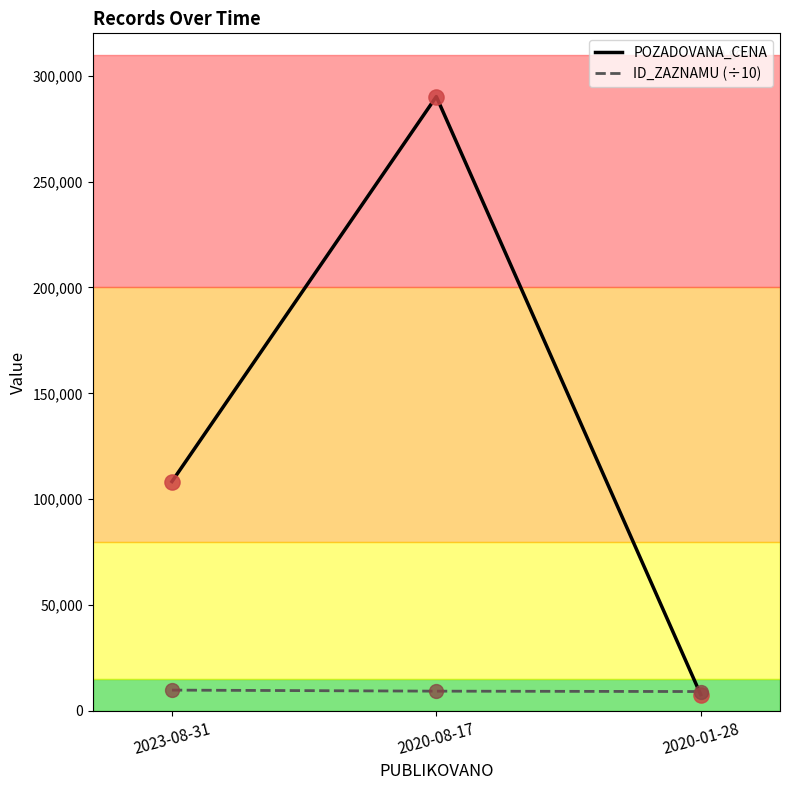

At how many categories does at least one series exceed 37849?

2